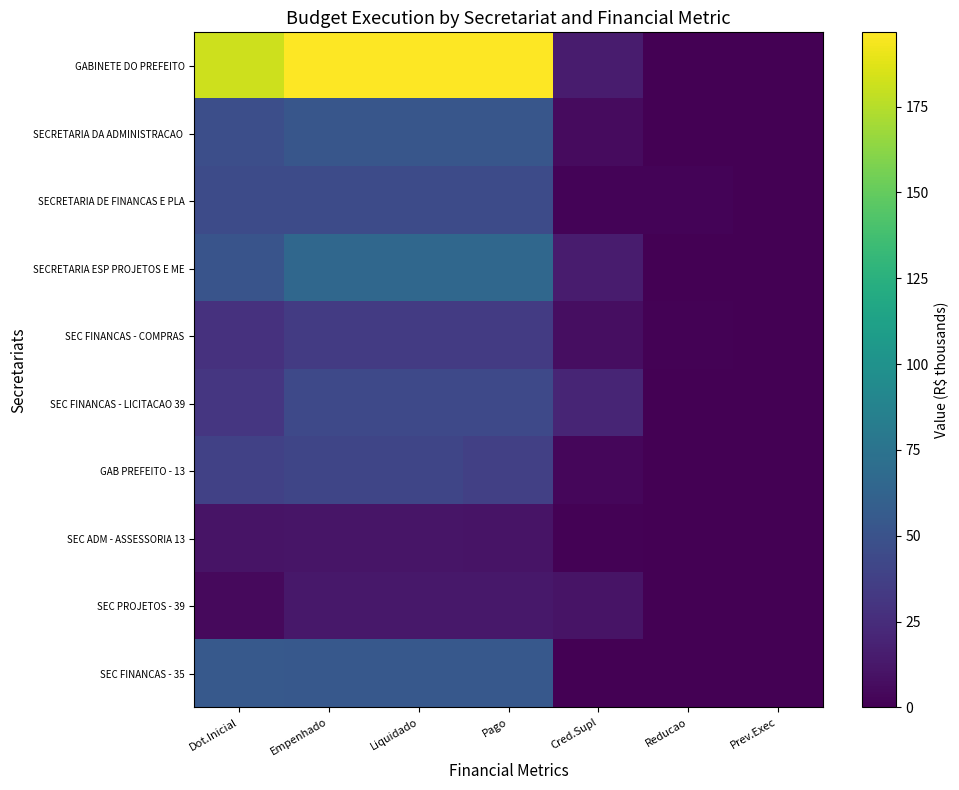

At which category does the chart reach its minimum across all series?

Reducao